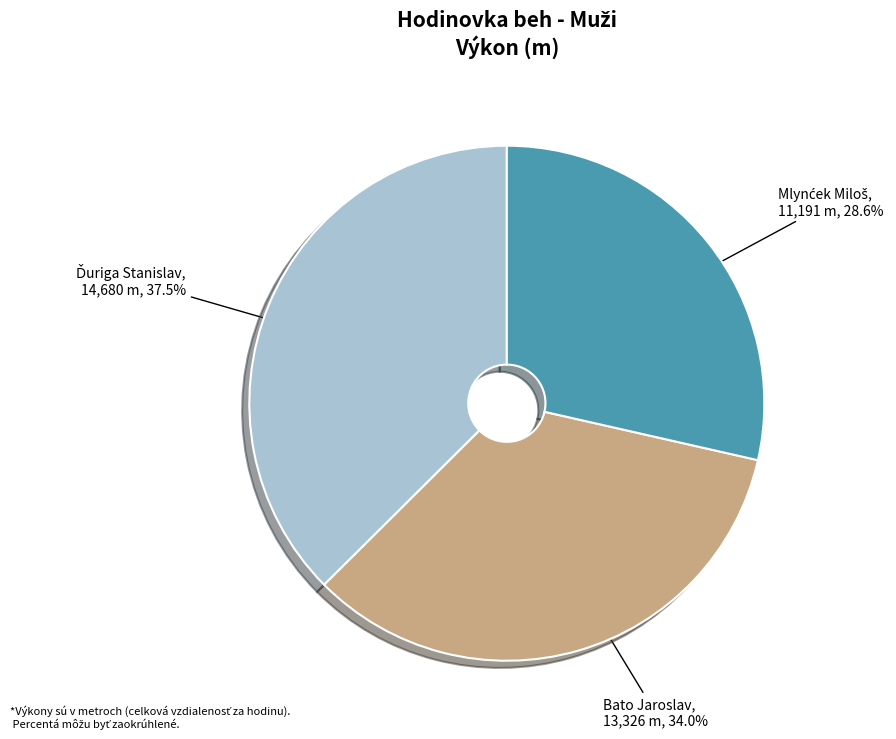

Is Bato Jaroslav the majority of the pie?

No